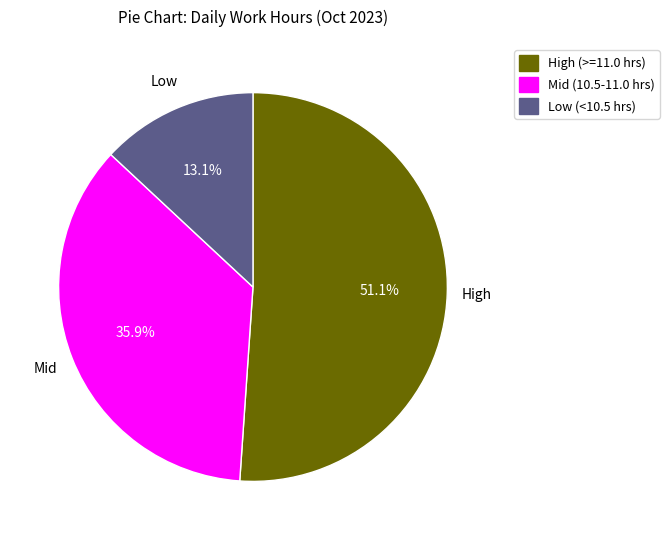

Is there any slice that represents more than half of the pie?

Yes